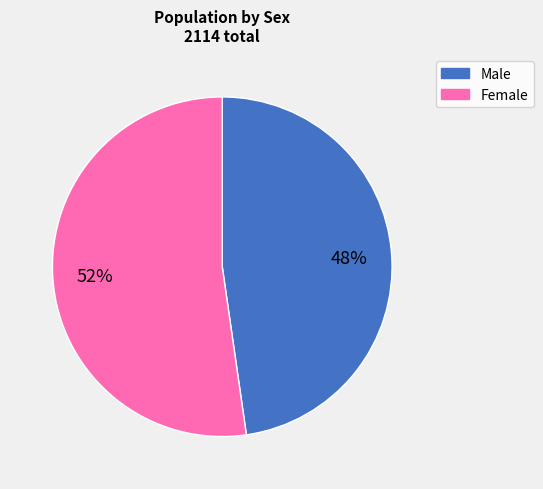

Count the number of slices in the pie.

2